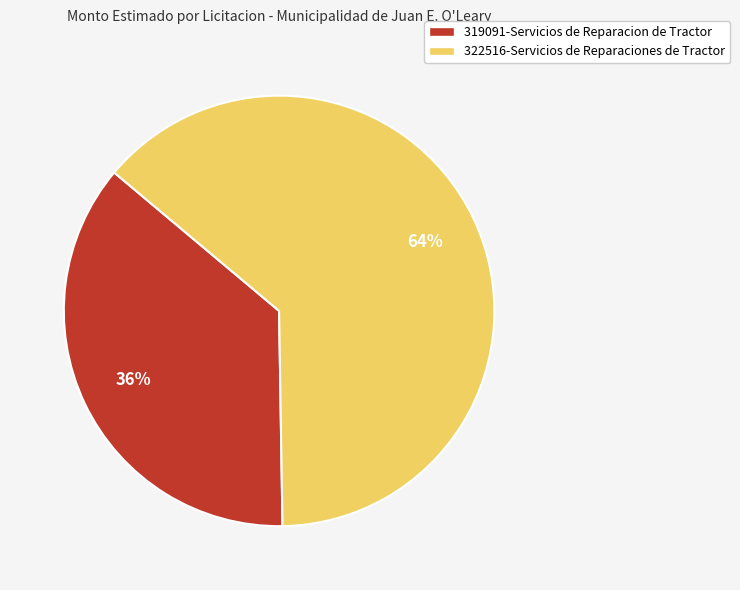

What is the largest slice in the pie chart?

322516-Servicios de Reparaciones de Tractor